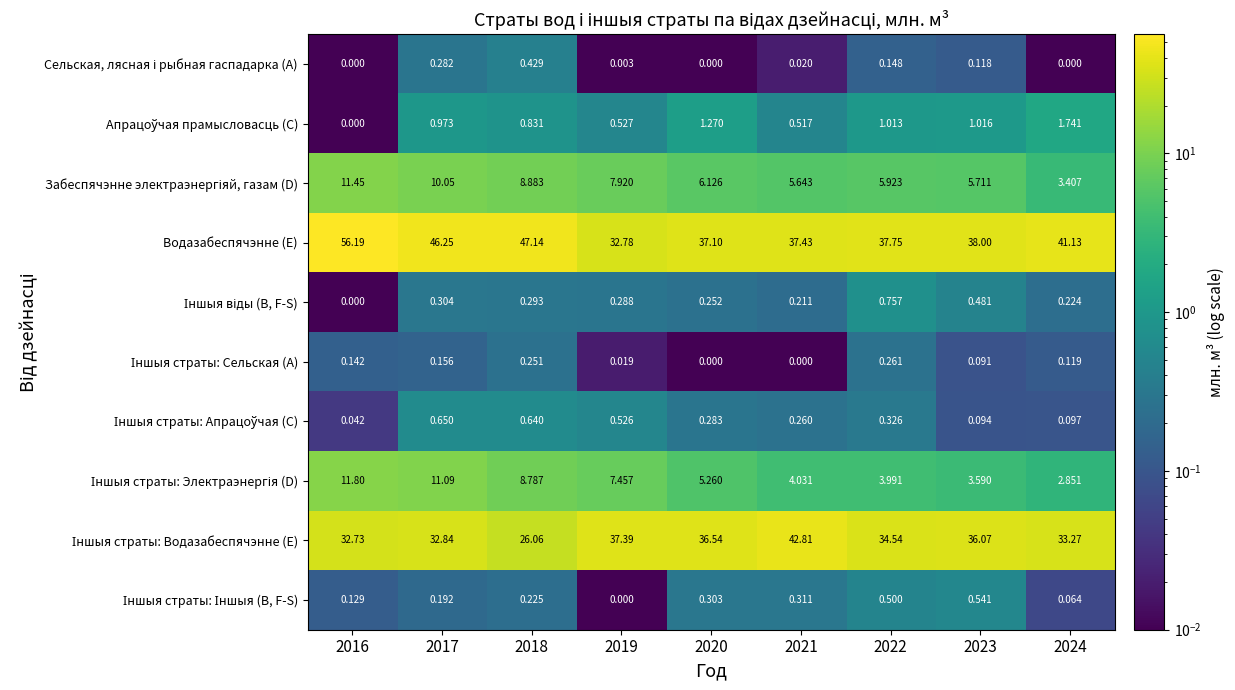

Which series has the largest total across all categories?

Водазабеспячэнне (E)